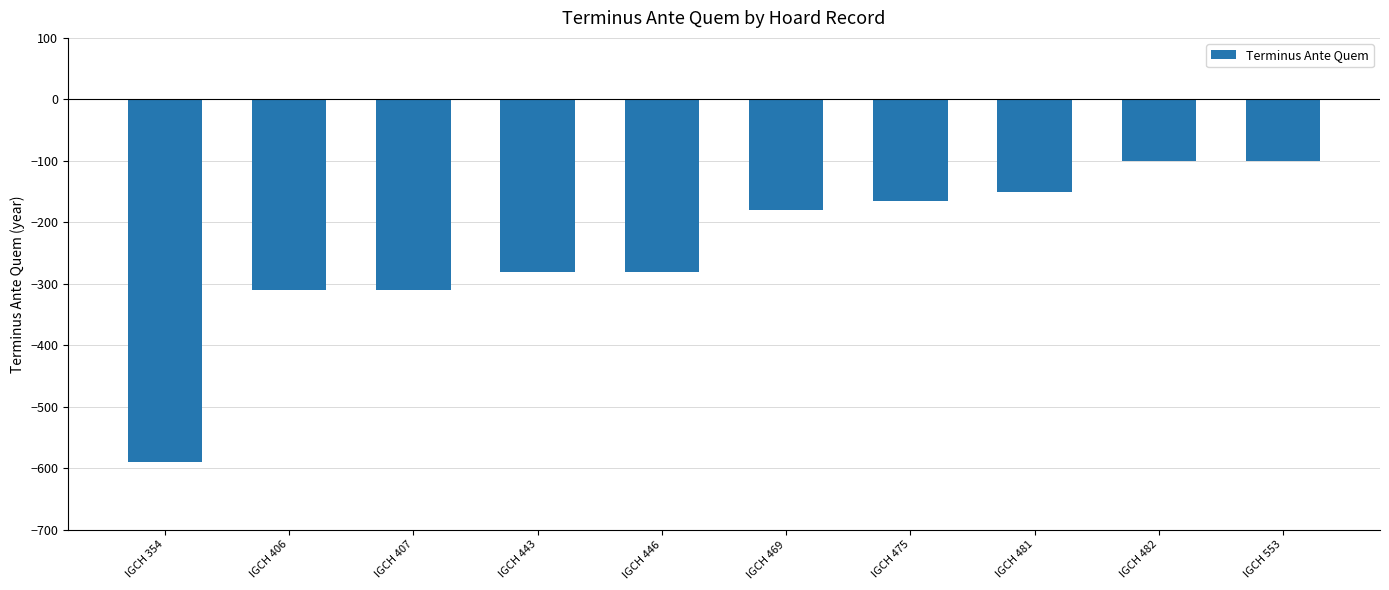

What is the value of the 1st bar from the left?

-590